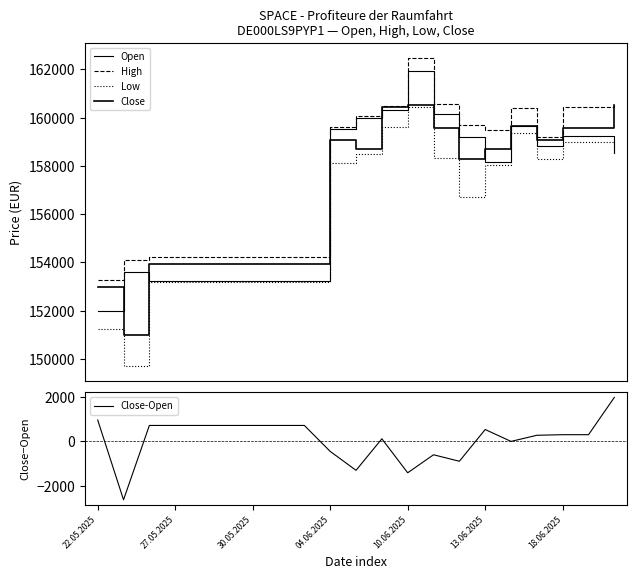

At which label is Close-Open closest to -321?

04.06.2025